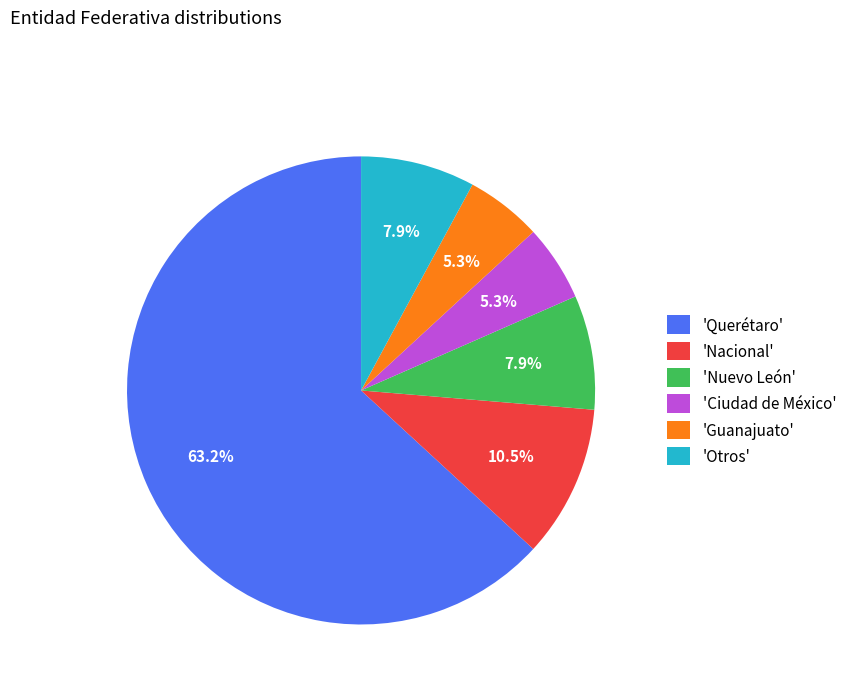

What percentage is NOT represented by 'Nuevo León'?

92.1%